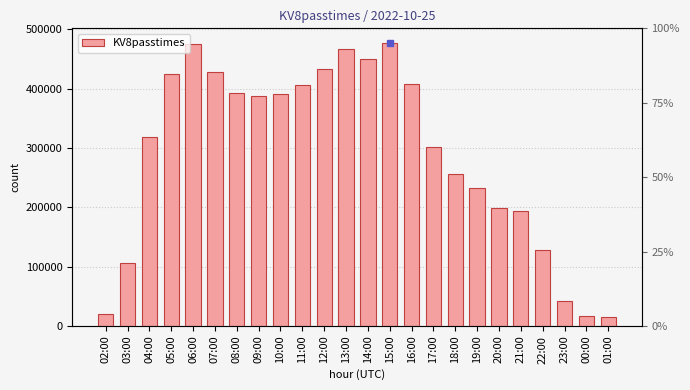

Reading right to left, extract all data points from this chart.

01:00=14503	00:00=16670	23:00=41471	22:00=128725	21:00=193258	20:00=198360	19:00=231839	18:00=255614	17:00=302099	16:00=407841	15:00=477786	14:00=449254	13:00=467492	12:00=432557	11:00=405523	10:00=391399	09:00=387361	08:00=392132	07:00=427469	06:00=474876	05:00=424657	04:00=319095	03:00=106012	02:00=19938